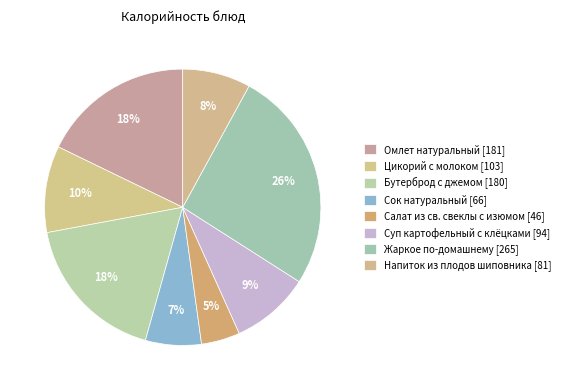

What percentage do Омлет натуральный and Напиток из плодов шиповника together represent?

25.8%